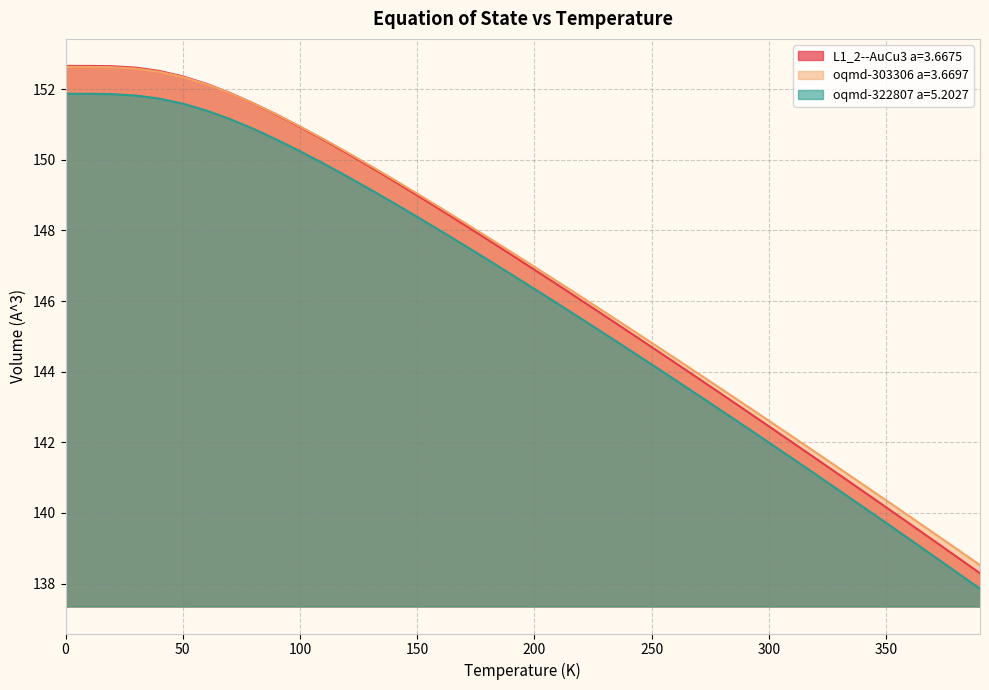

What is the total value across all series at 250?

433.7